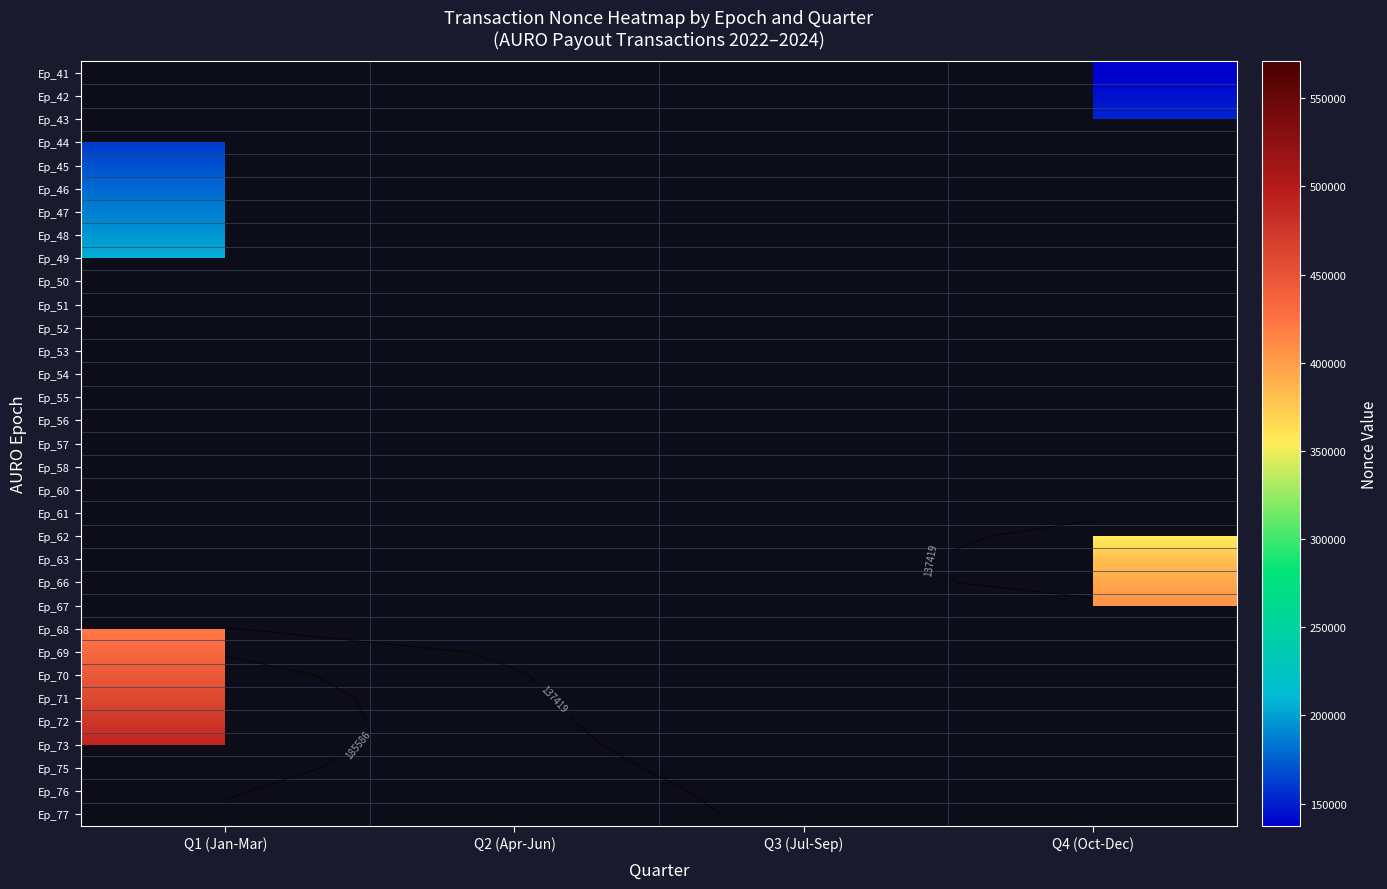

Which has a higher value, Q4 (Oct-Dec) or Q1 (Jan-Mar)?

Q4 (Oct-Dec)